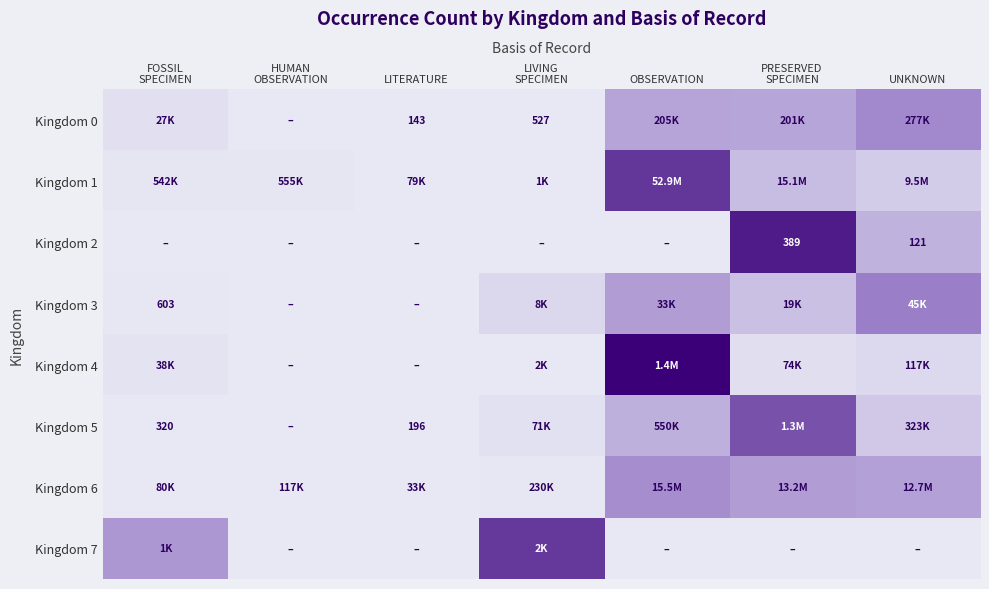

Rank the series at HUMAN OBSERVATION from highest to lowest value.

Kingdom 1, Kingdom 6, Kingdom 0, Kingdom 2, Kingdom 3, Kingdom 4, Kingdom 5, Kingdom 7